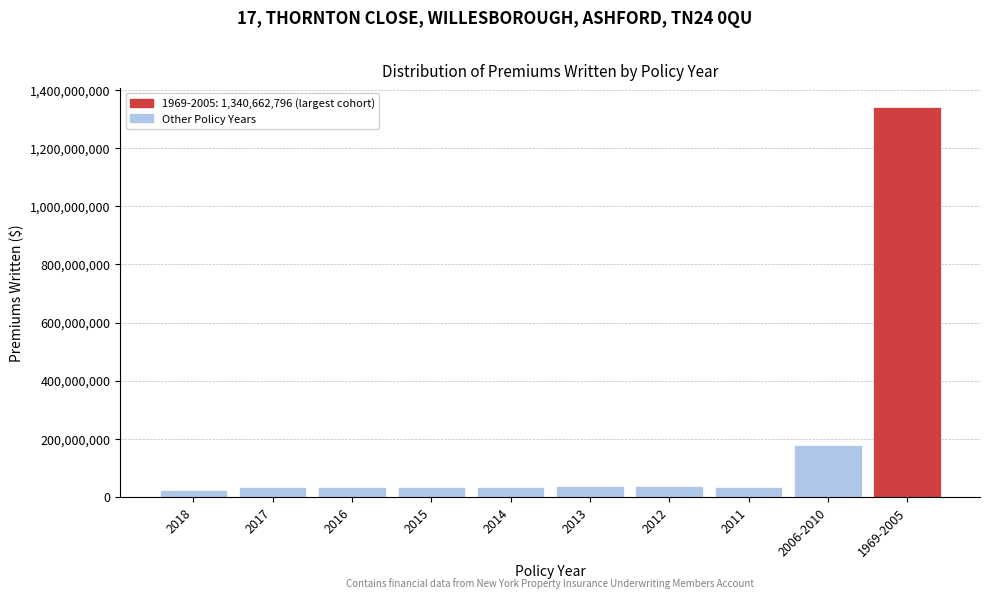

At which label is the value closest to 682308853?

2006-2010